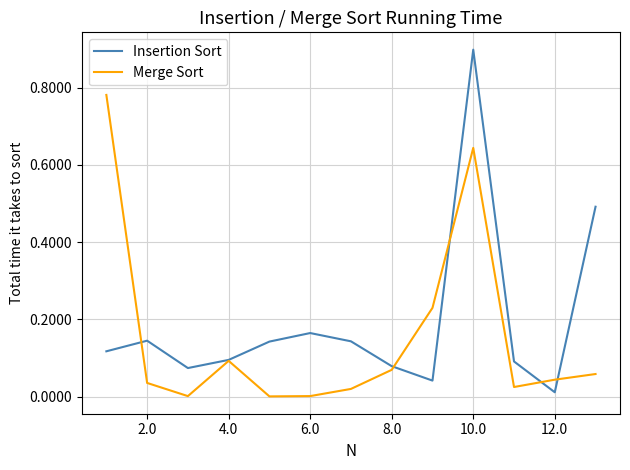

Which series has the widest spread of values?

Insertion Sort